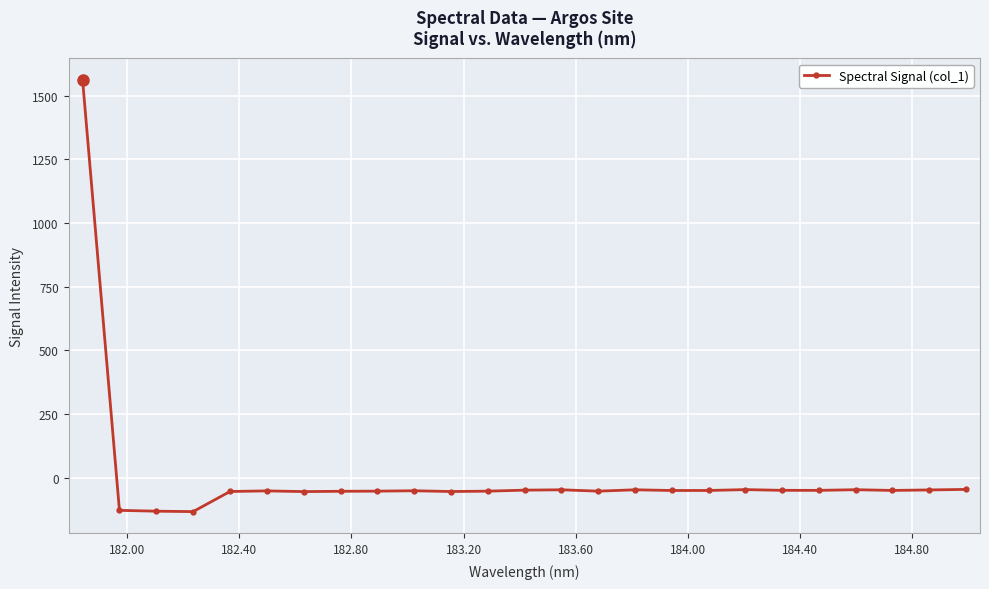

What is the maximum value shown in the chart?

1561.6